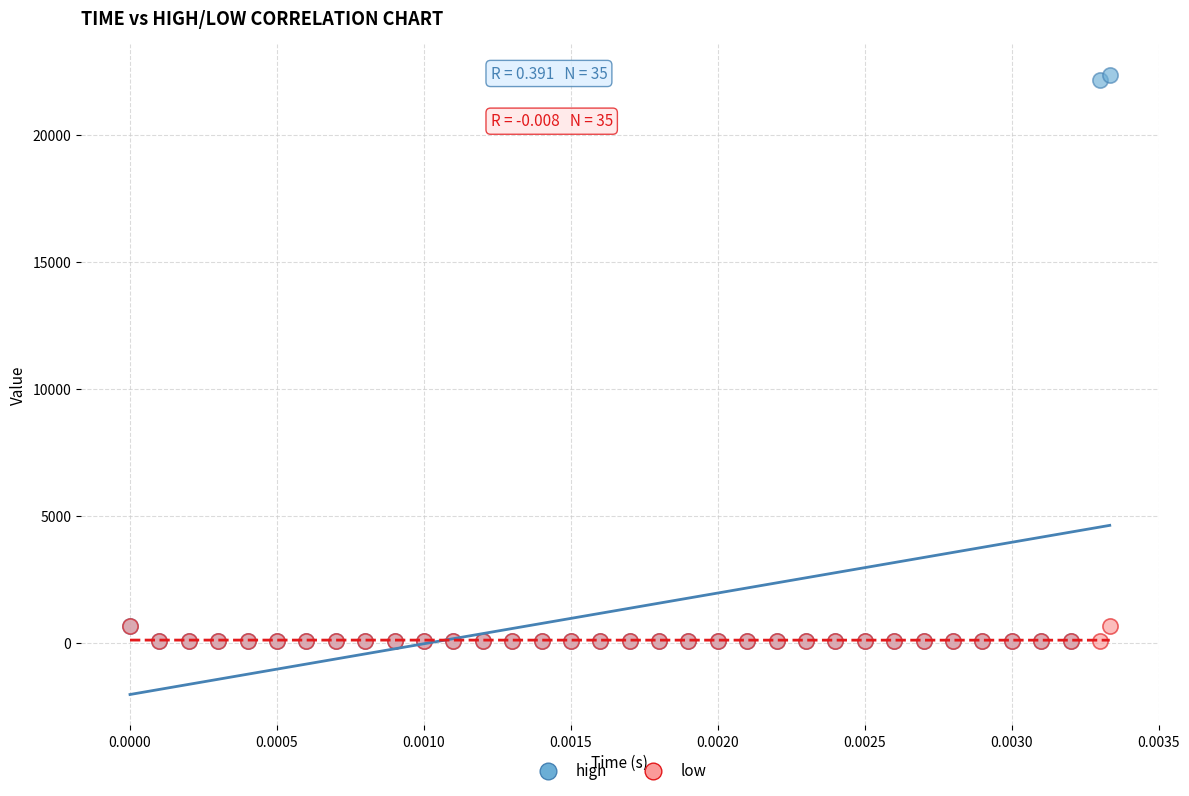

What are all the series names shown in the legend?

high, low